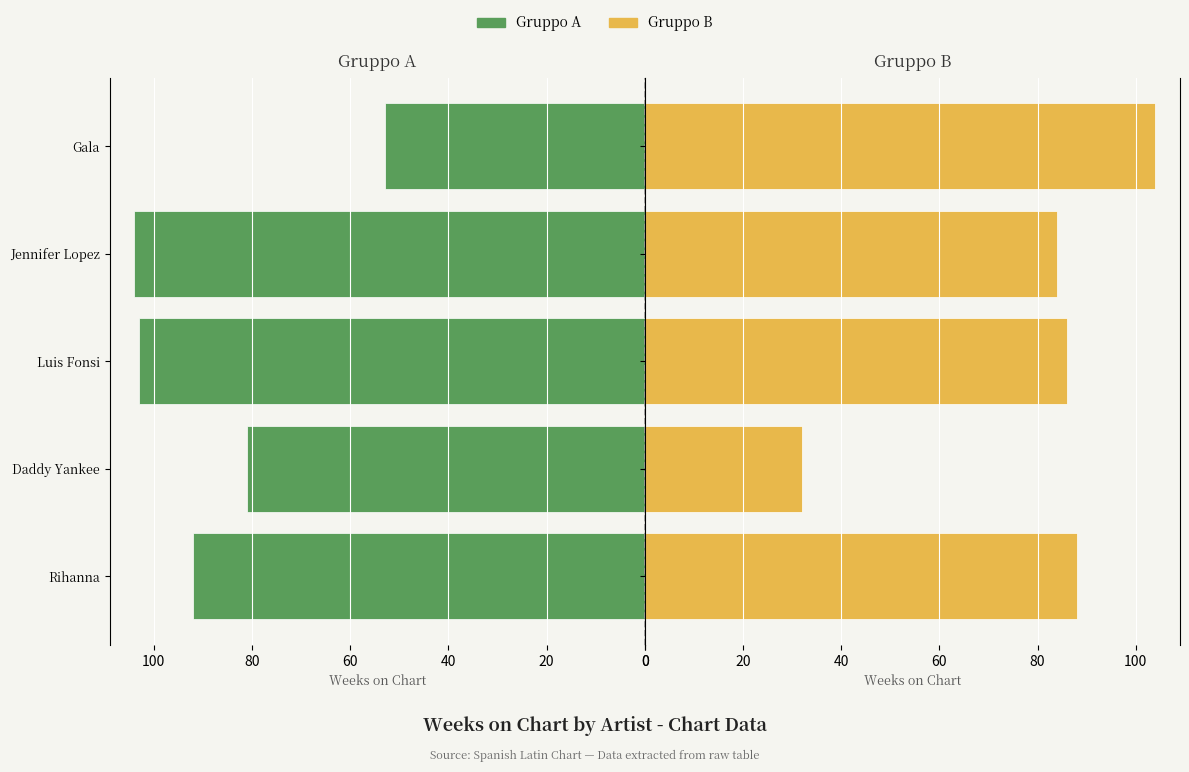

What are all the series names shown in the legend?

Gruppo A, Gruppo B